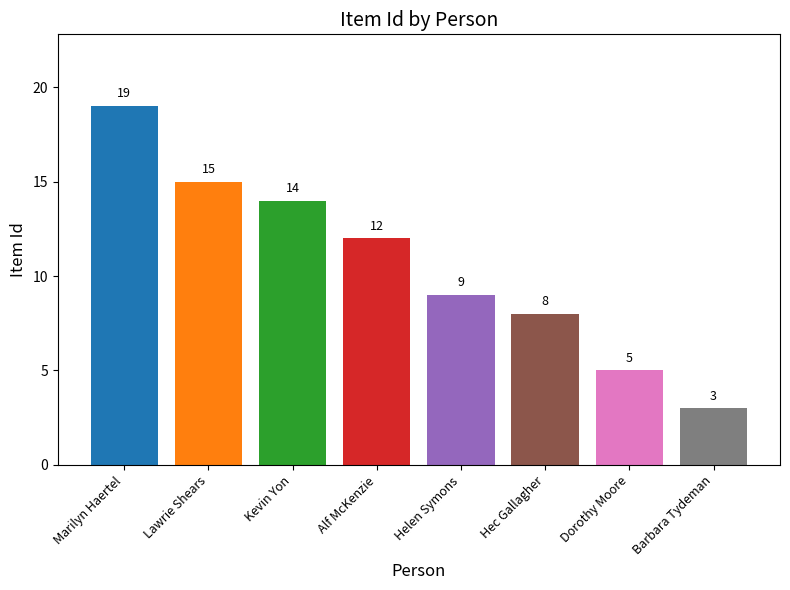

Reading left to right, list all the values displayed in this chart.

Marilyn Haertel=19	Lawrie Shears=15	Kevin Yon=14	Alf McKenzie=12	Helen Symons=9	Hec Gallagher=8	Dorothy Moore=5	Barbara Tydeman=3